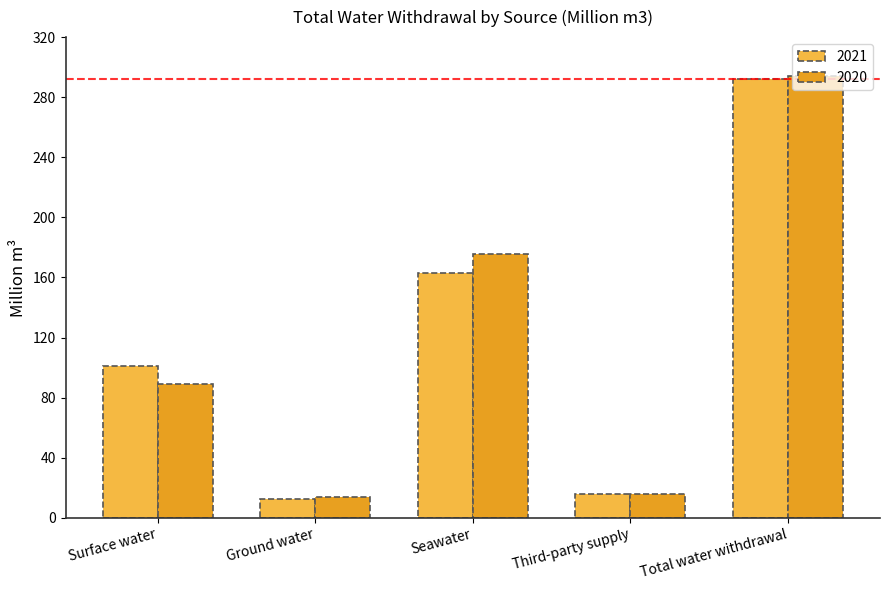

List the labels in order of 2021 value, largest first.

Total water withdrawal, Seawater, Surface water, Third-party supply, Ground water